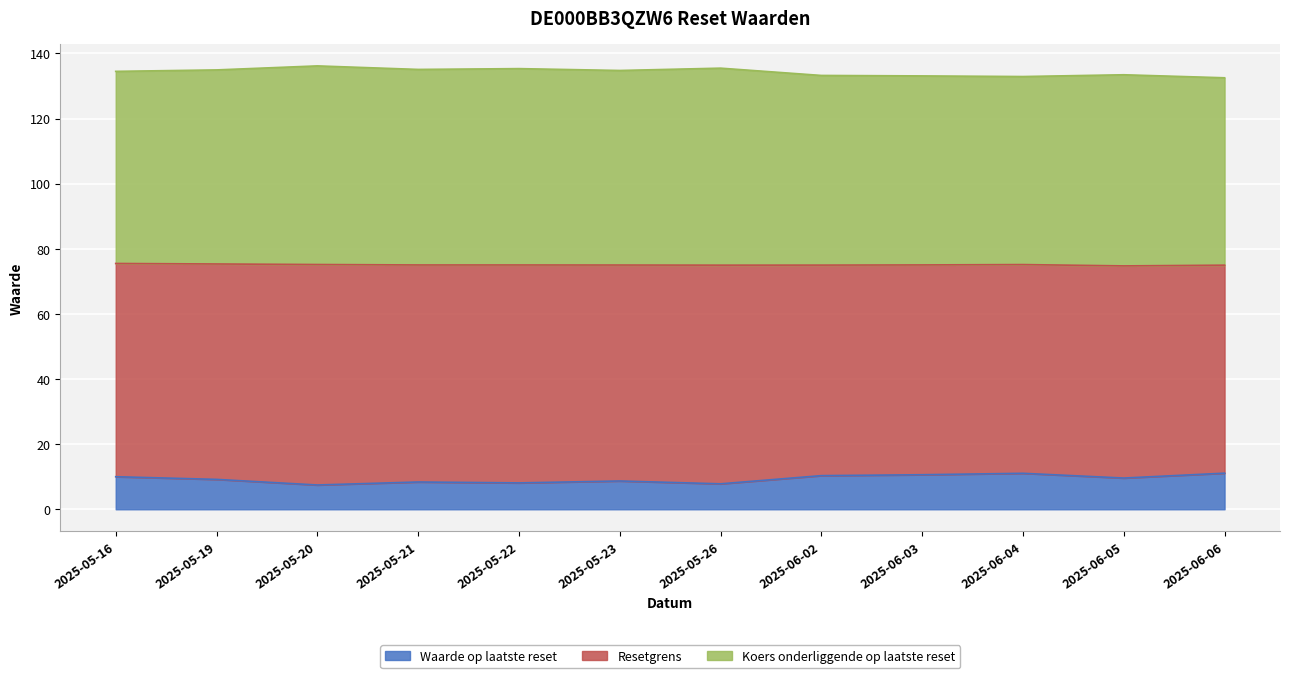

Is it true that Resetgrens equals 83.8 at 2025-05-22?

False